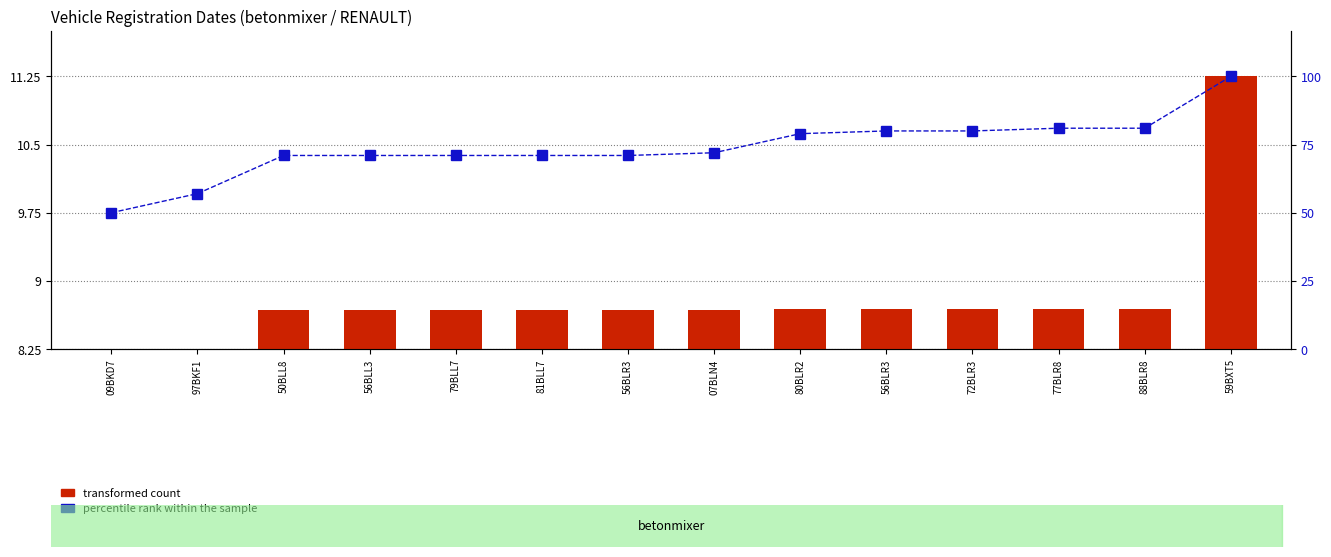

At how many categories does at least one series exceed 5?

14